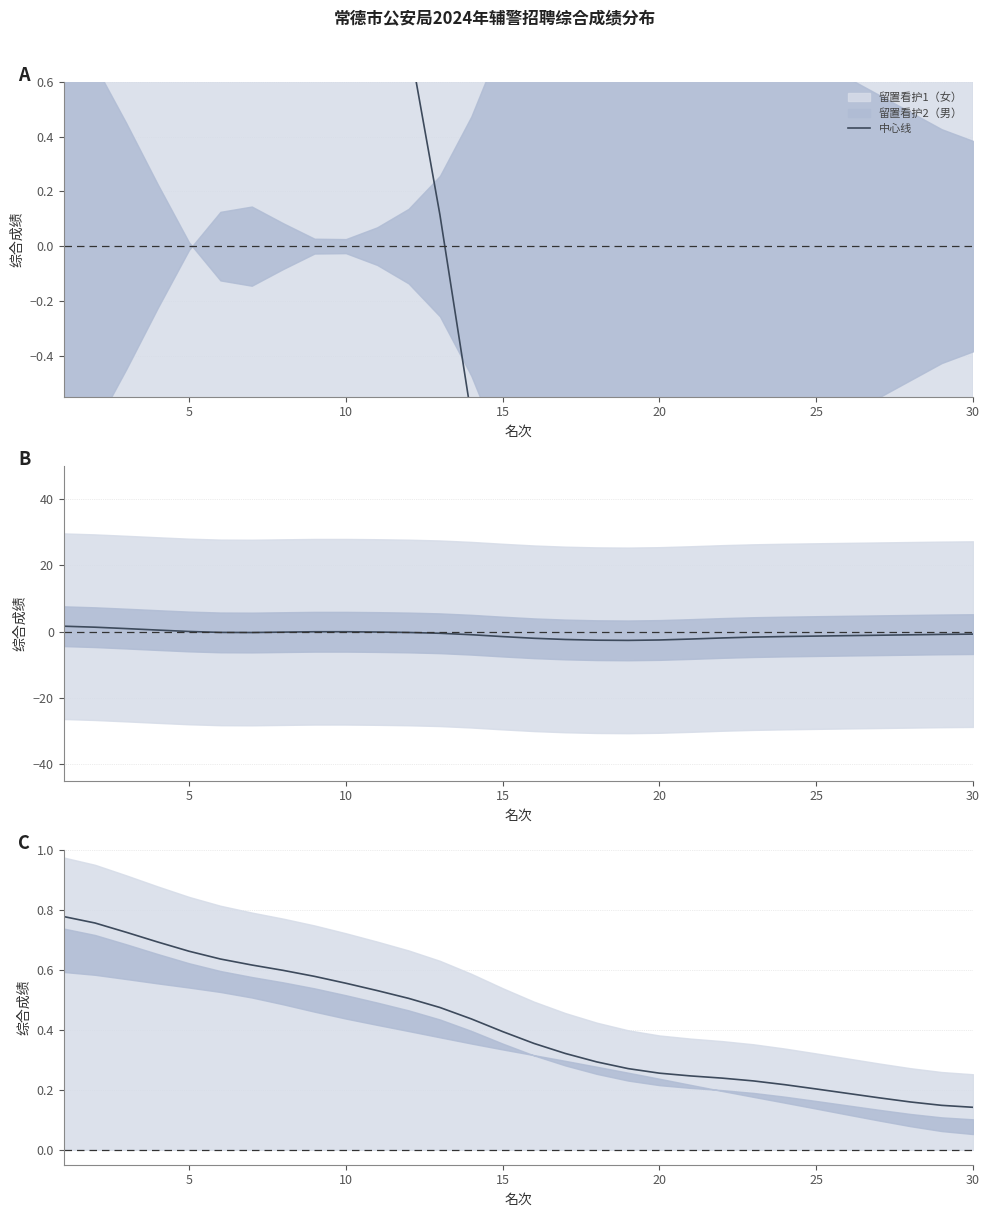

Reading left to right, extract all data points from this chart.

0.8	0.8	0.7	0.7	0.7	0.6	0.6	0.6	0.6	0.6	0.5	0.5	0.5	0.4	0.4	0.4	0.3	0.3	0.3	0.3	0.2	0.2	0.2	0.2	0.2	0.2	0.2	0.2	0.1	0.1